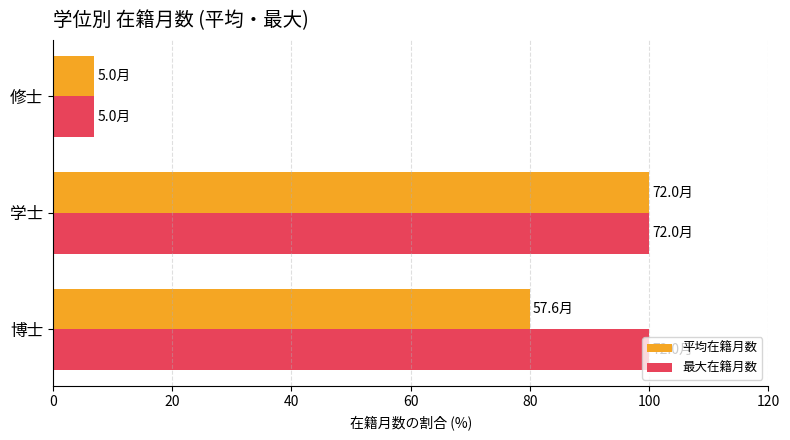

What is the maximum value shown in the chart?

100.0